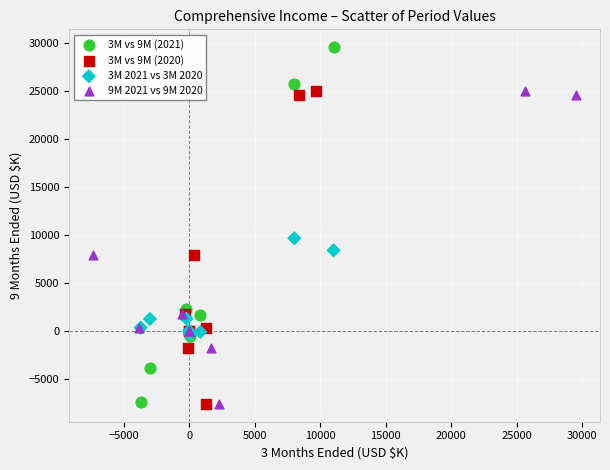

Which series has the largest Y range (max minus min)?

3M vs 9M (2021)